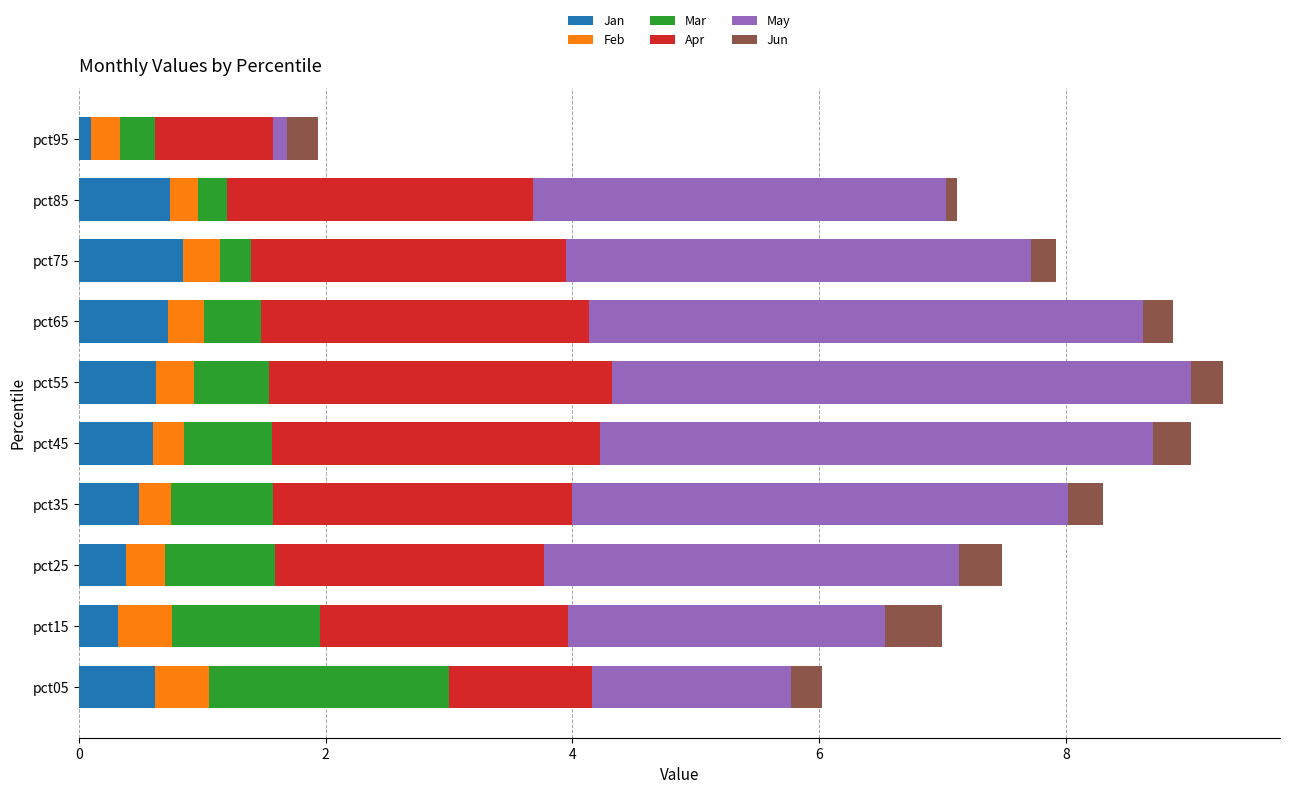

The value of Jan at pct75 is 1.2. True or false?

False